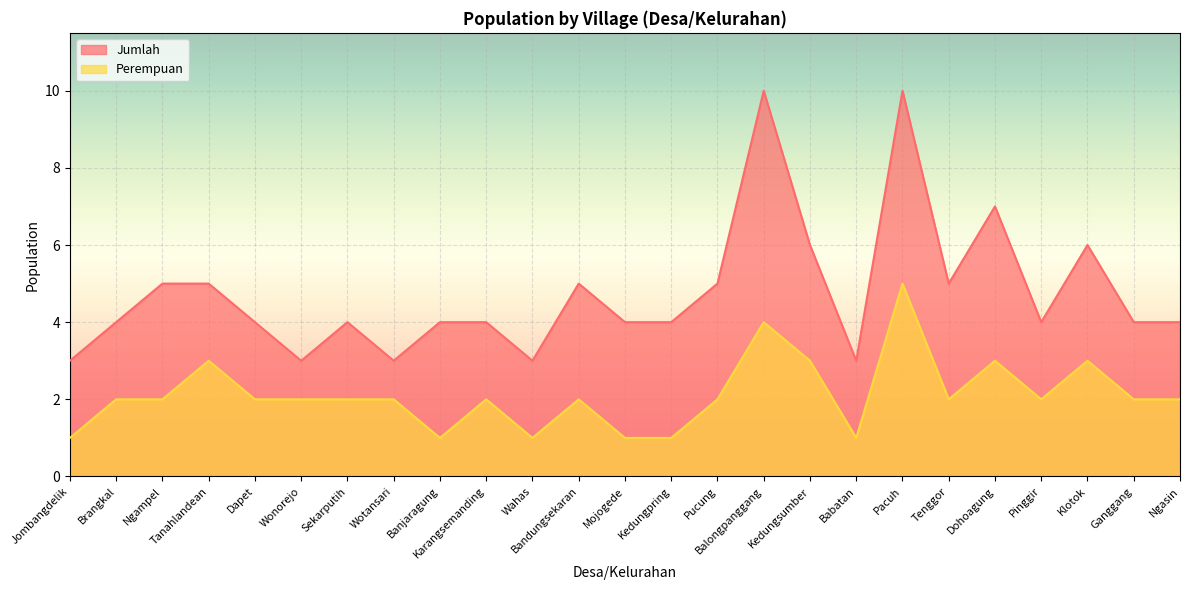

What is the sum of all Jumlah values?

119